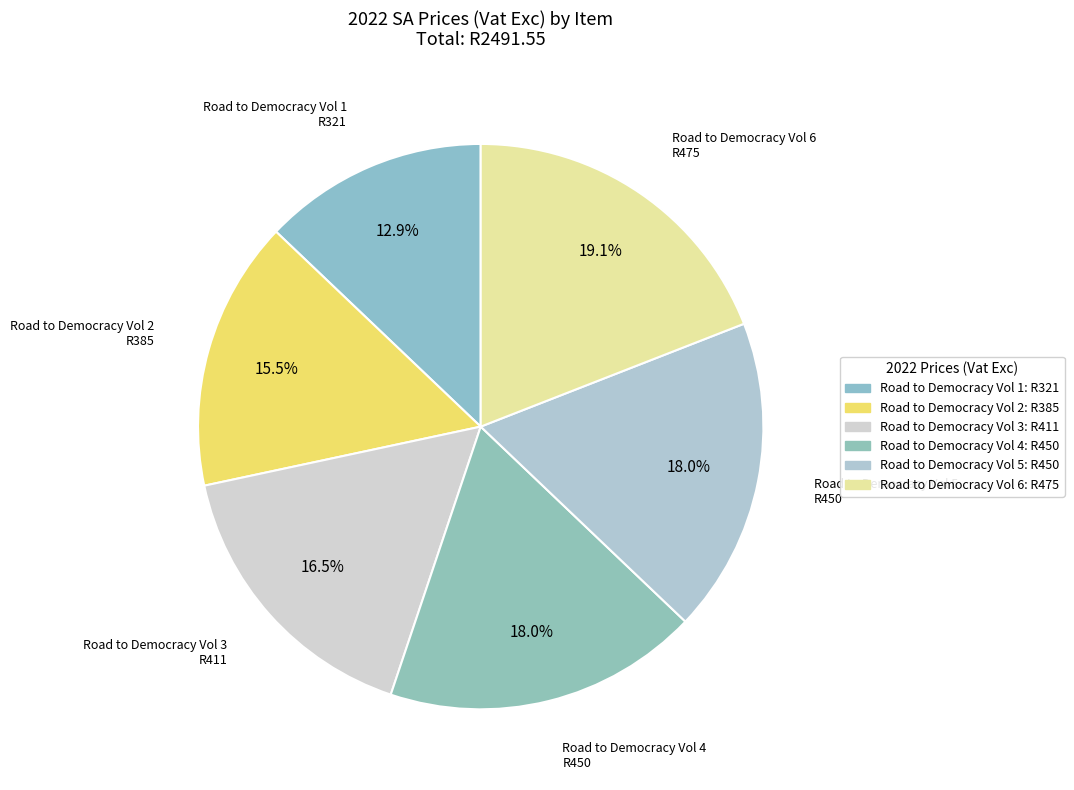

To the nearest percent, what is the average slice percentage?

17%